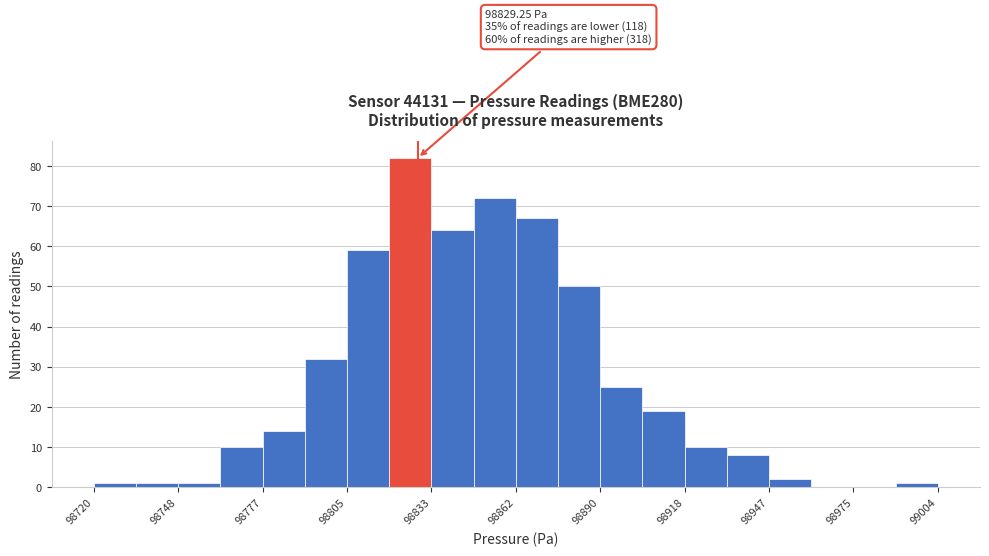

Around what value on the x-axis is the tallest bar? Give the approximate position of its centre, as read against the axis.

98825